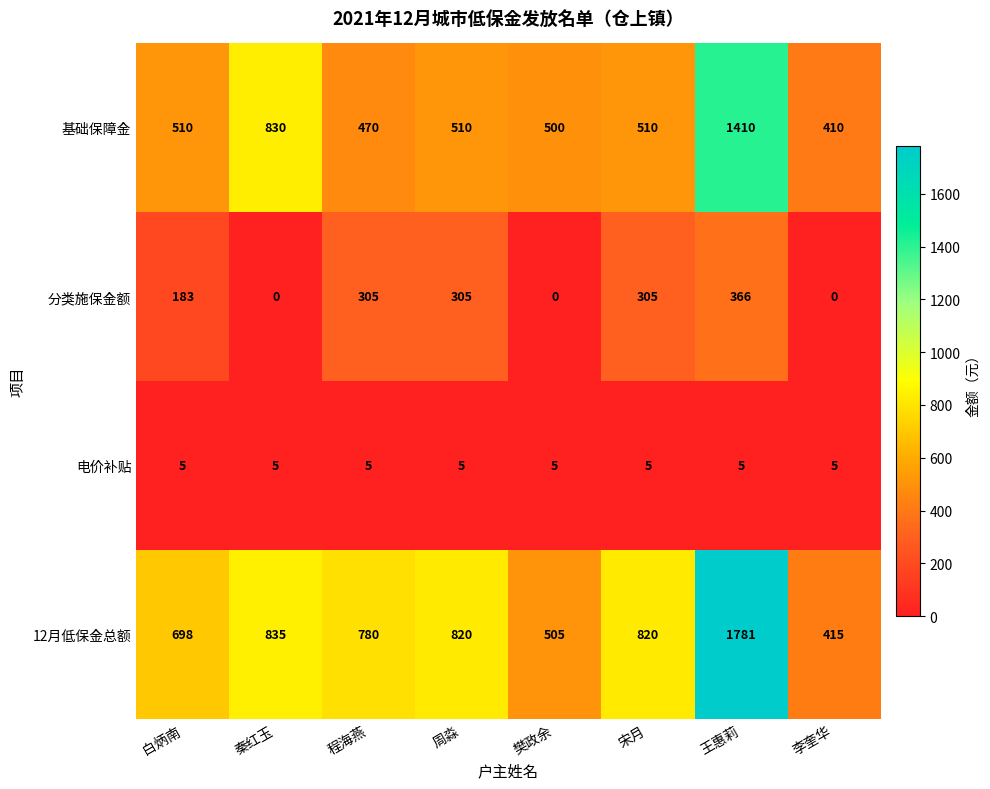

Is it true that 电价补贴 equals 5 at 程海燕?

True